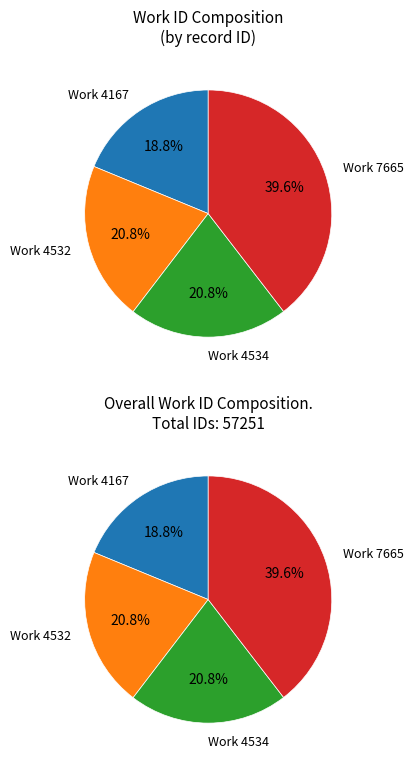

To the nearest percent, what portion does 4534 represent?

21%